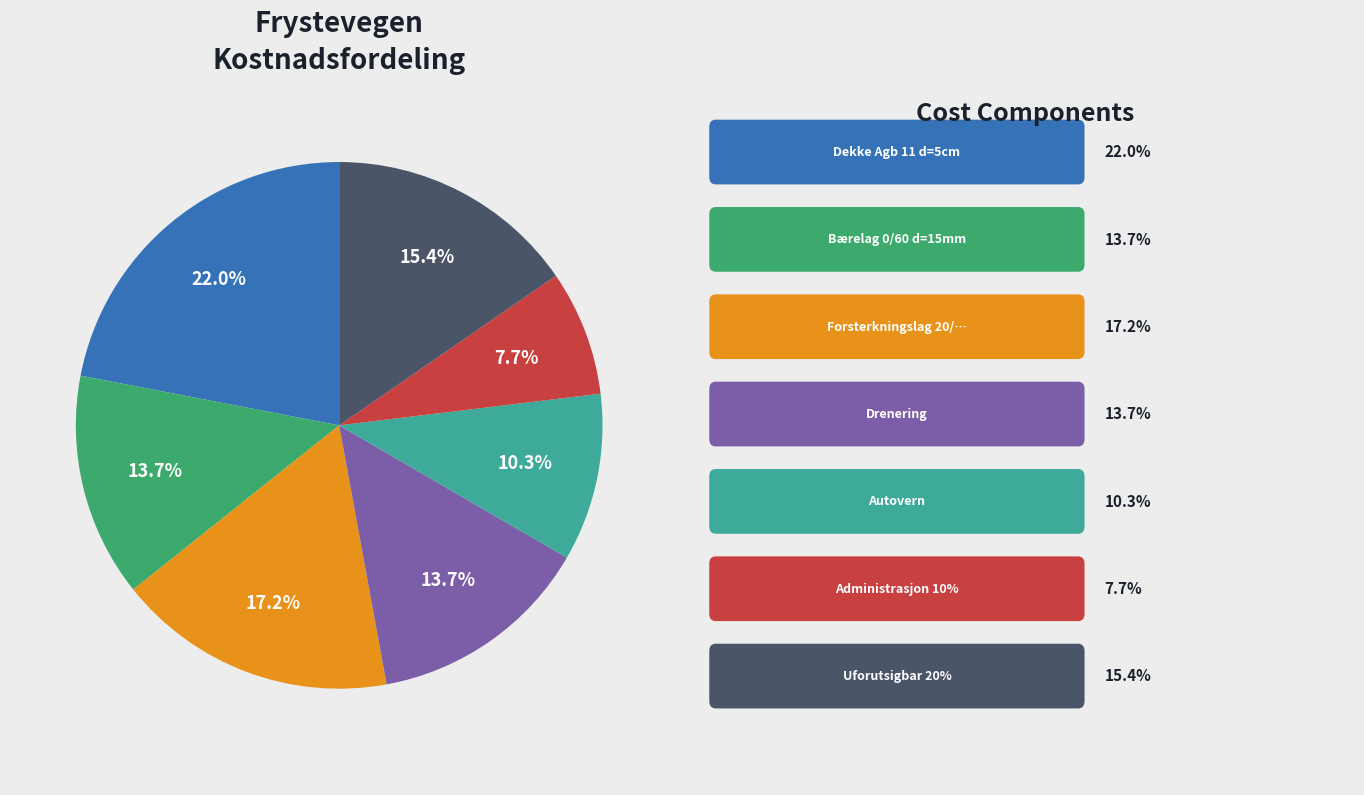

Does any single category account for the majority?

No